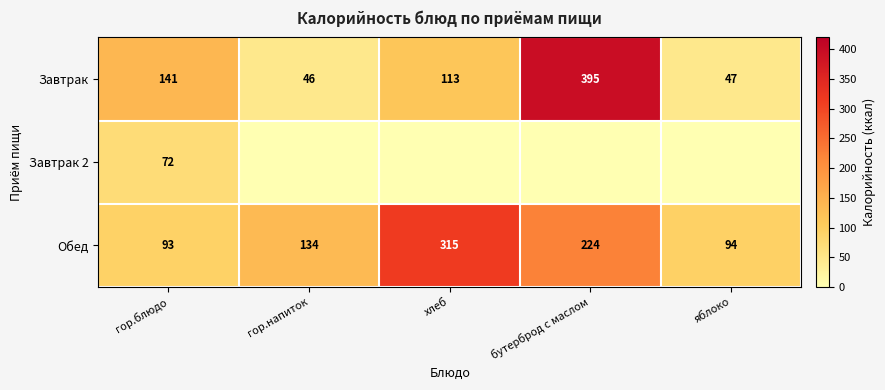

What is the difference between the maximum and minimum values in the Обед series?

222